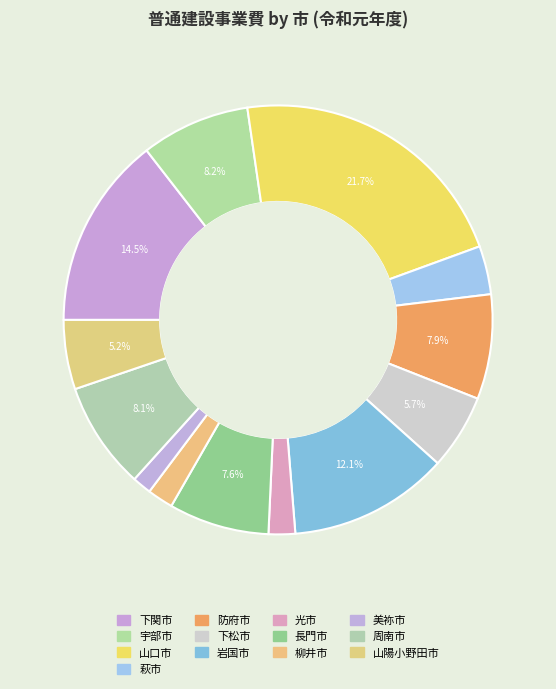

How many slices are in this pie chart?

13